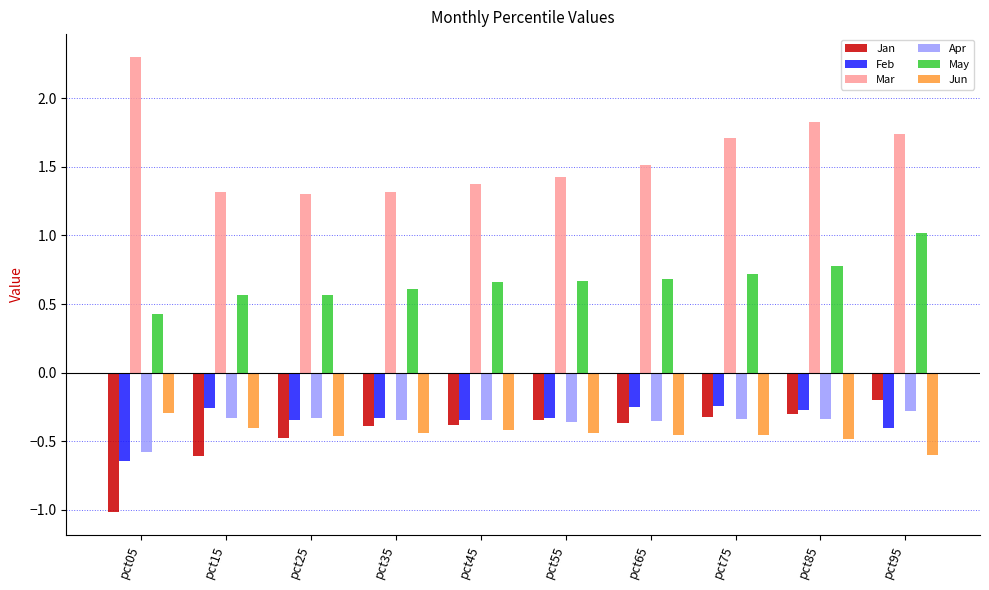

Is the value of Feb at pct55 greater than the value of May at pct65?

No